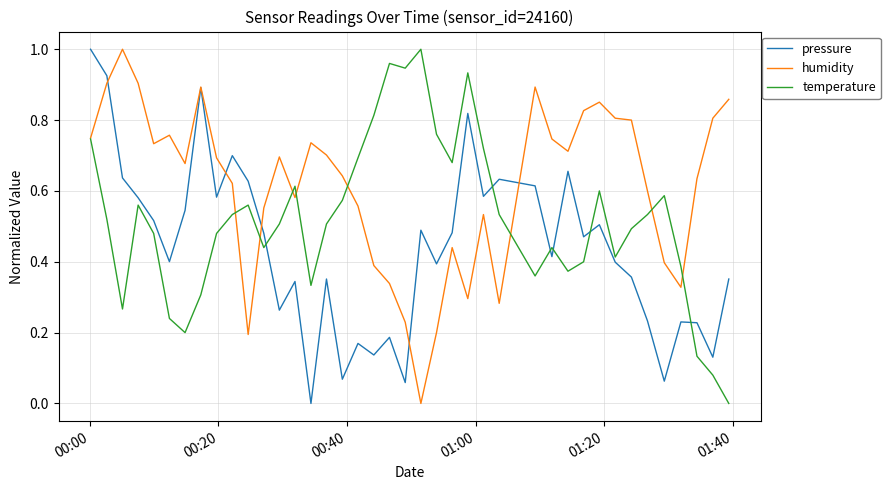

List the series in order of their overall mean, lowest first.

pressure, temperature, humidity